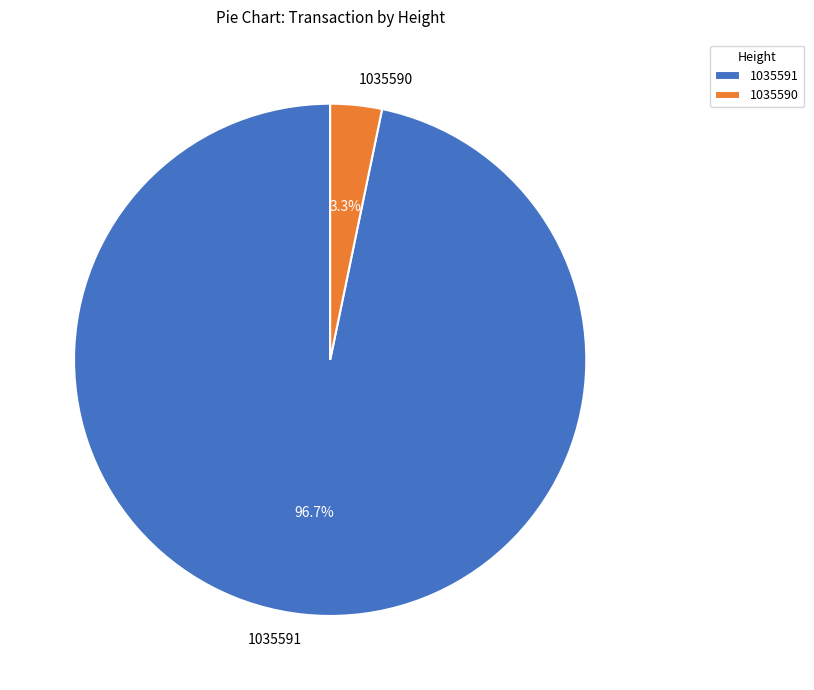

How many slices are in this pie chart?

2